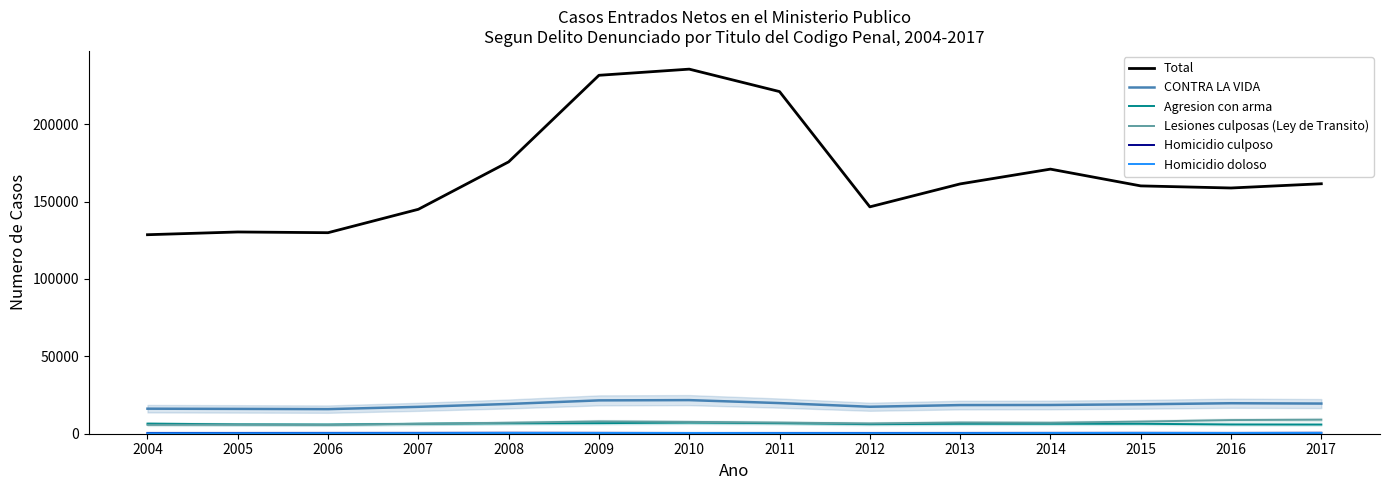

Which has a higher value, 2004 or 2006?

2006